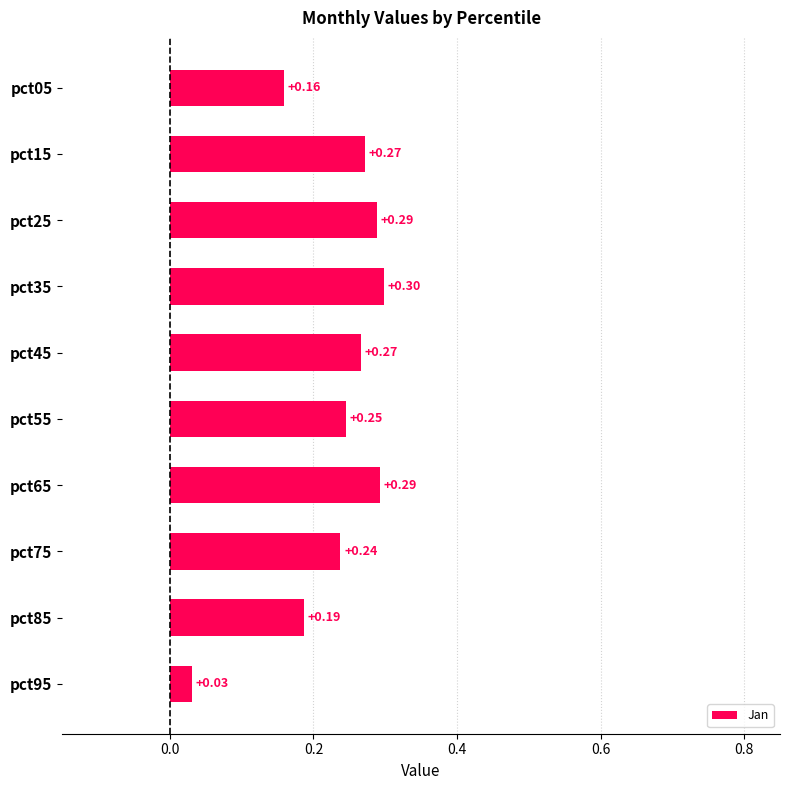

How many categories are shown in the chart?

10